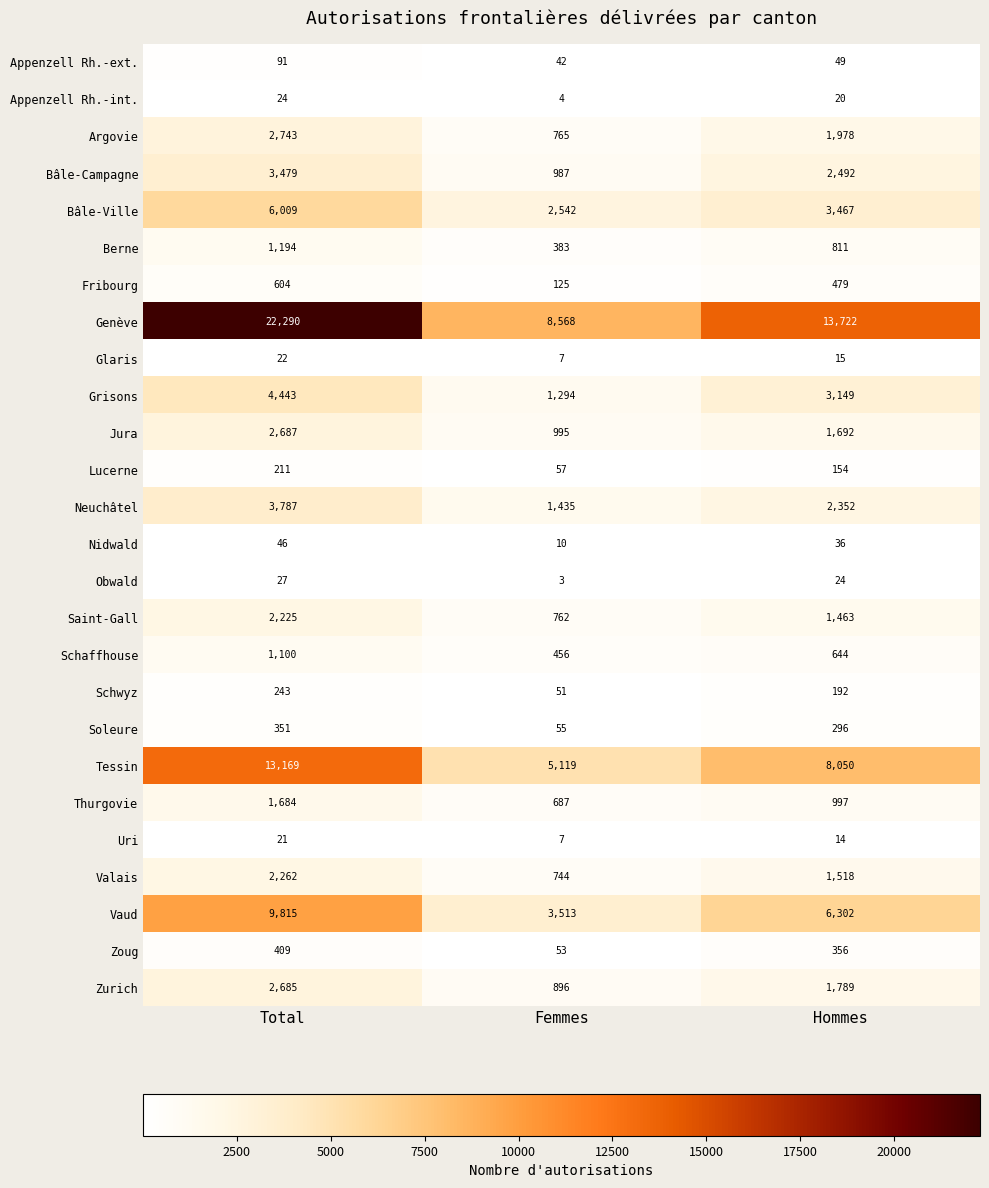

At which label does Thurgovie first exceed 997?

Total